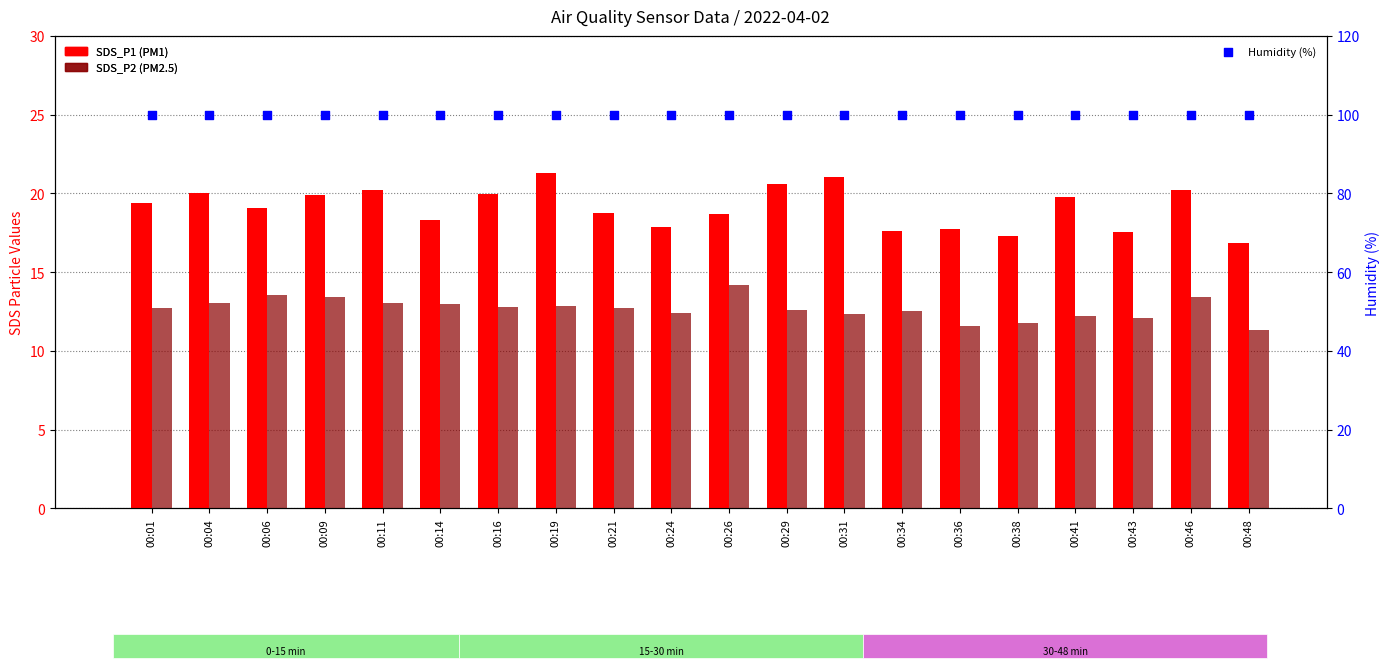

At which category is the sum across all series the highest?

00:19